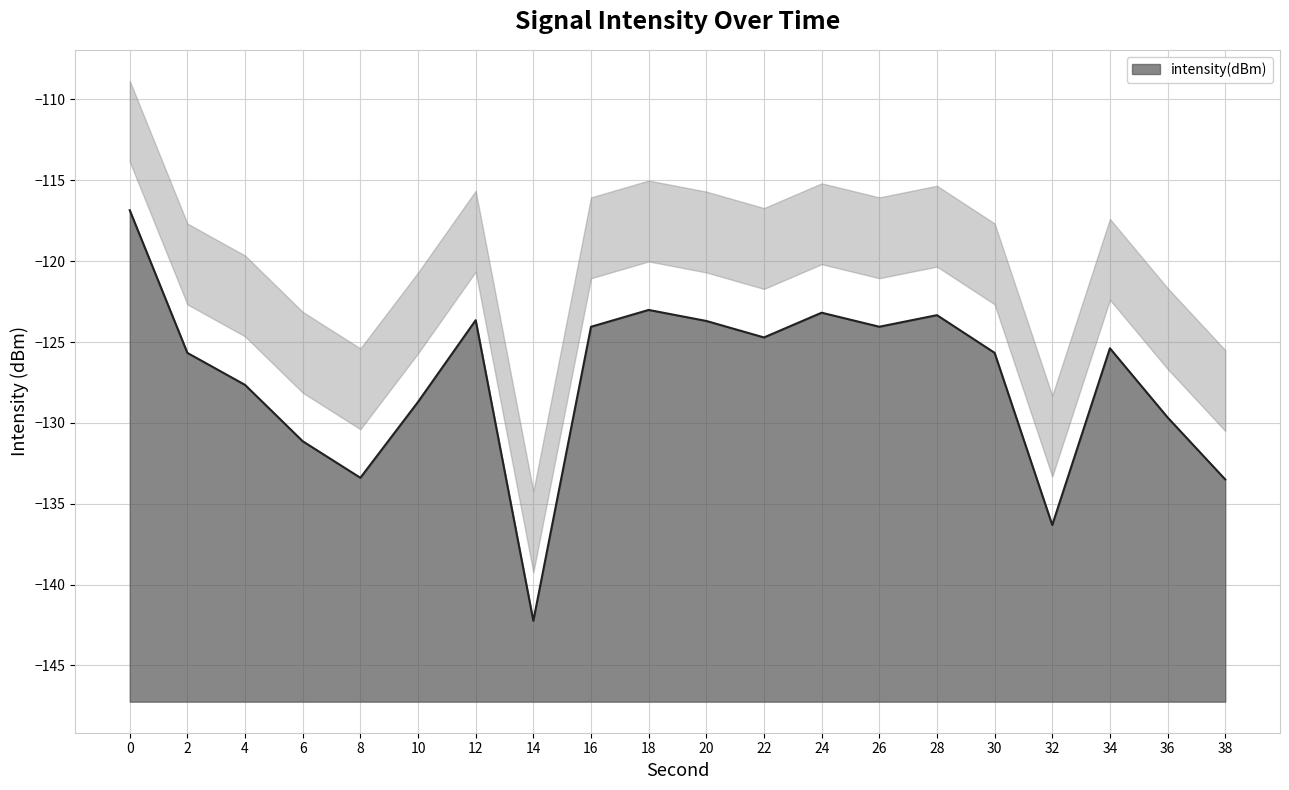

What is the sum of the values at 20 and 10?

-252.4